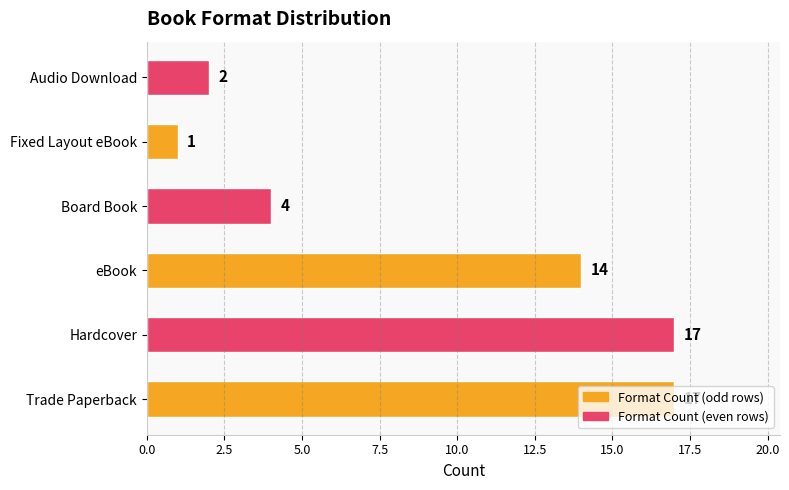

Does the chart contain any negative values?

No